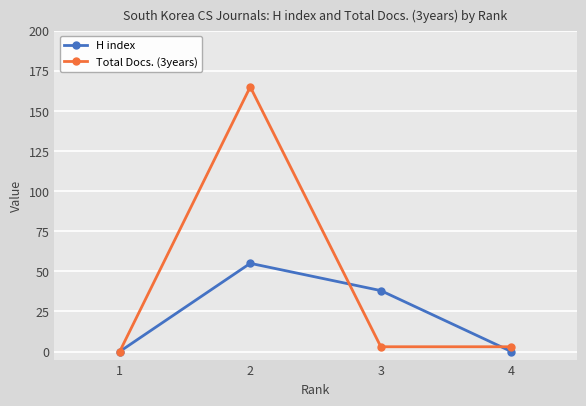

What is the maximum value for H index?

55